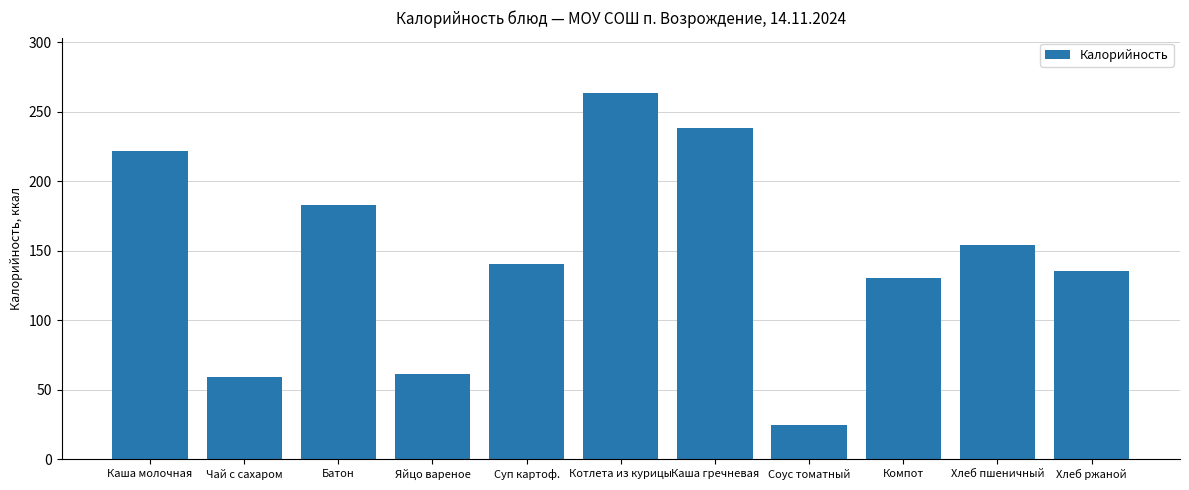

What is the difference between the second highest and minimum values?

213.1